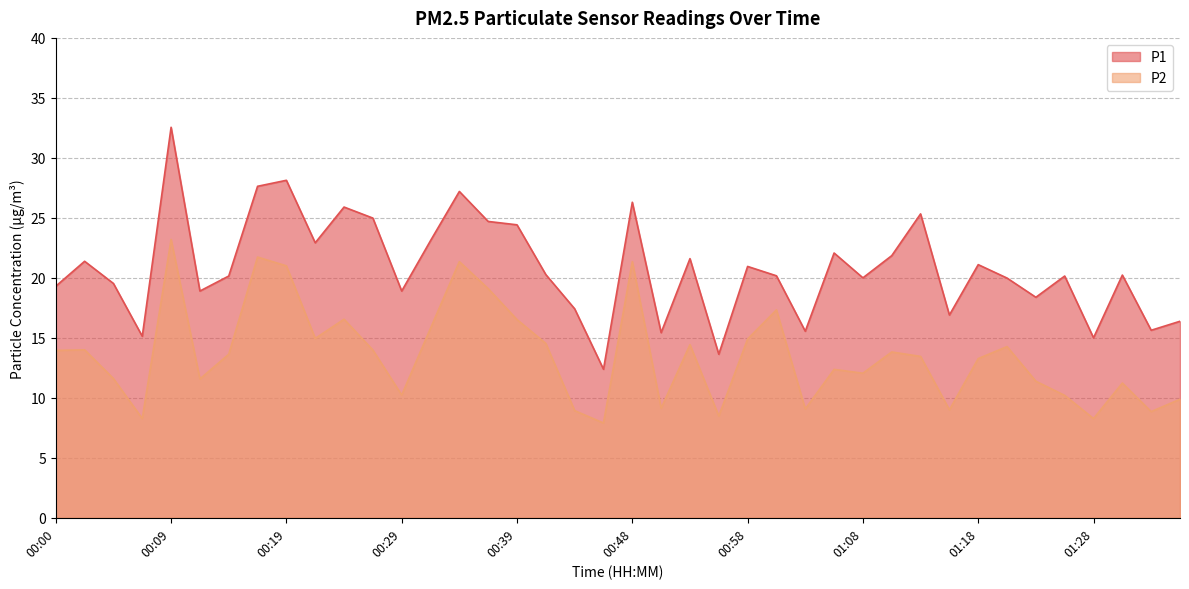

What is the greatest value displayed?

32.5